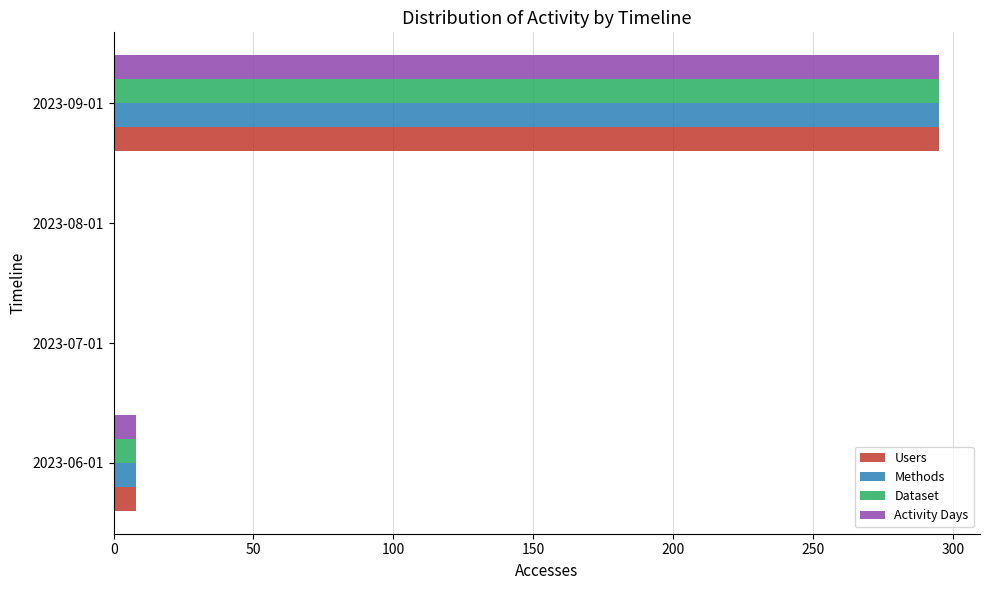

Is the value of Users at 2023-07-01 greater than the value of Dataset at 2023-09-01?

No